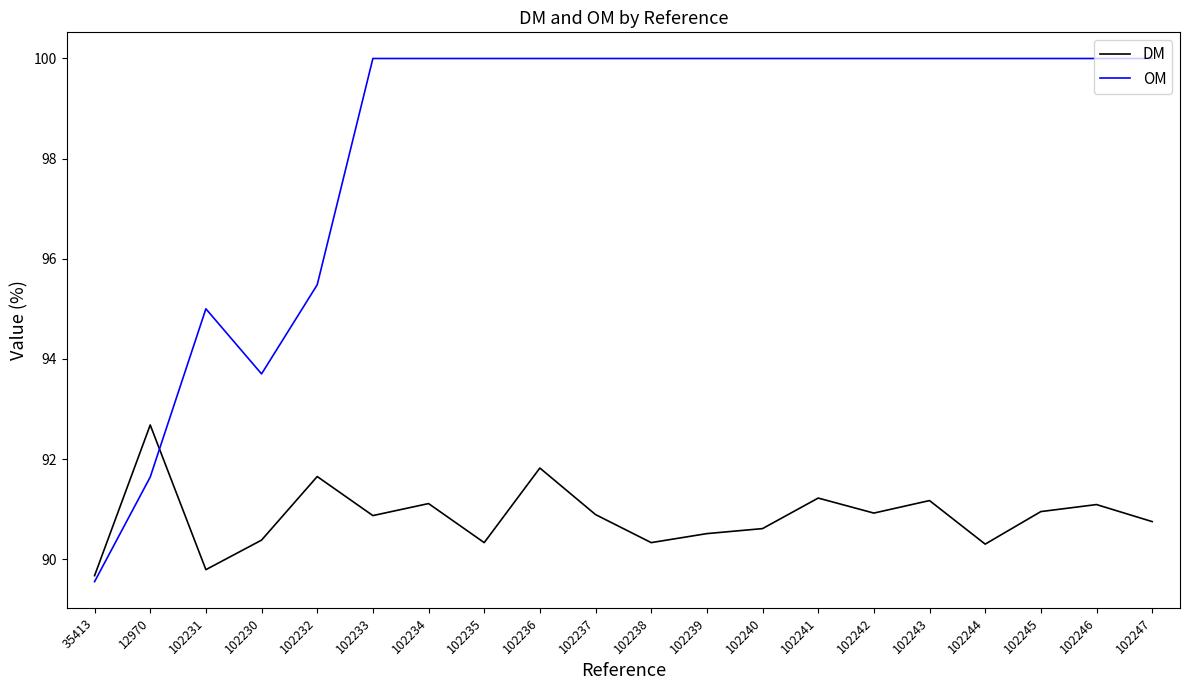

At how many categories does at least one series exceed 96?

15